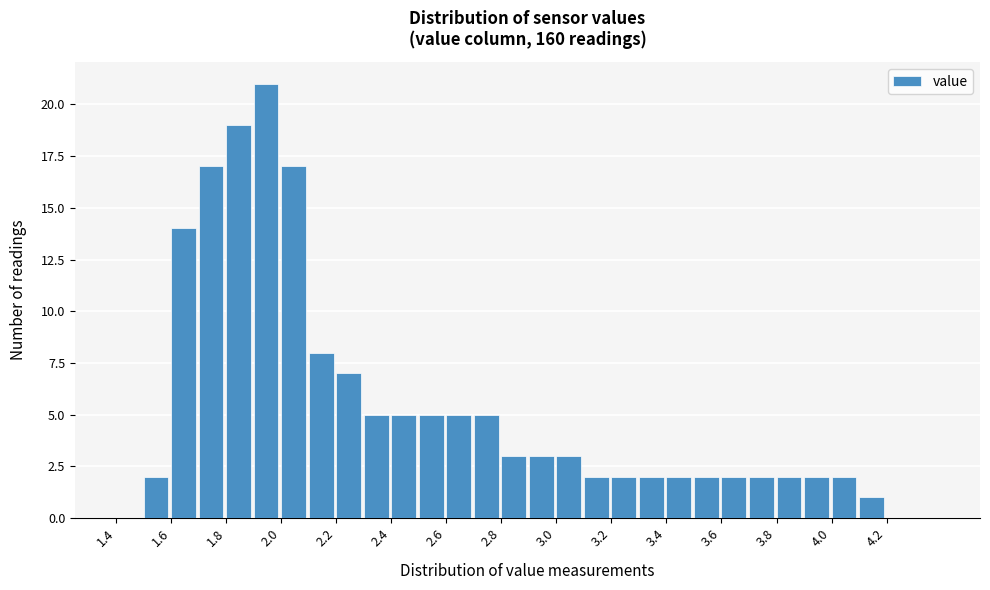

Reading left to right, transcribe this chart: for each bar, give the range it covers on the x-axis and its height. The values are not printed on the chart, so give them approximately, as read against the axis.

1.4 to 1.5: 0
1.5 to 1.6: 2
1.6 to 1.7: 14
1.7 to 1.8: 17
1.8 to 1.9: 19
1.9 to 2.0: 21
2.0 to 2.1: 17
2.1 to 2.2: 8
2.2 to 2.3: 7
2.3 to 2.4: 5
2.4 to 2.5: 5
2.5 to 2.6: 5
2.6 to 2.7: 5
2.7 to 2.8: 5
2.8 to 2.9: 3
2.9 to 3.0: 3
3.0 to 3.1: 3
3.1 to 3.2: 2
3.2 to 3.3: 2
3.3 to 3.4: 2
3.4 to 3.5: 2
3.5 to 3.6: 2
3.6 to 3.7: 2
3.7 to 3.8: 2
3.8 to 3.9: 2
3.9 to 4.0: 2
4.0 to 4.1: 2
4.1 to 4.2: 1
4.2 to 4.3: 0
4.3 to 4.4: 0